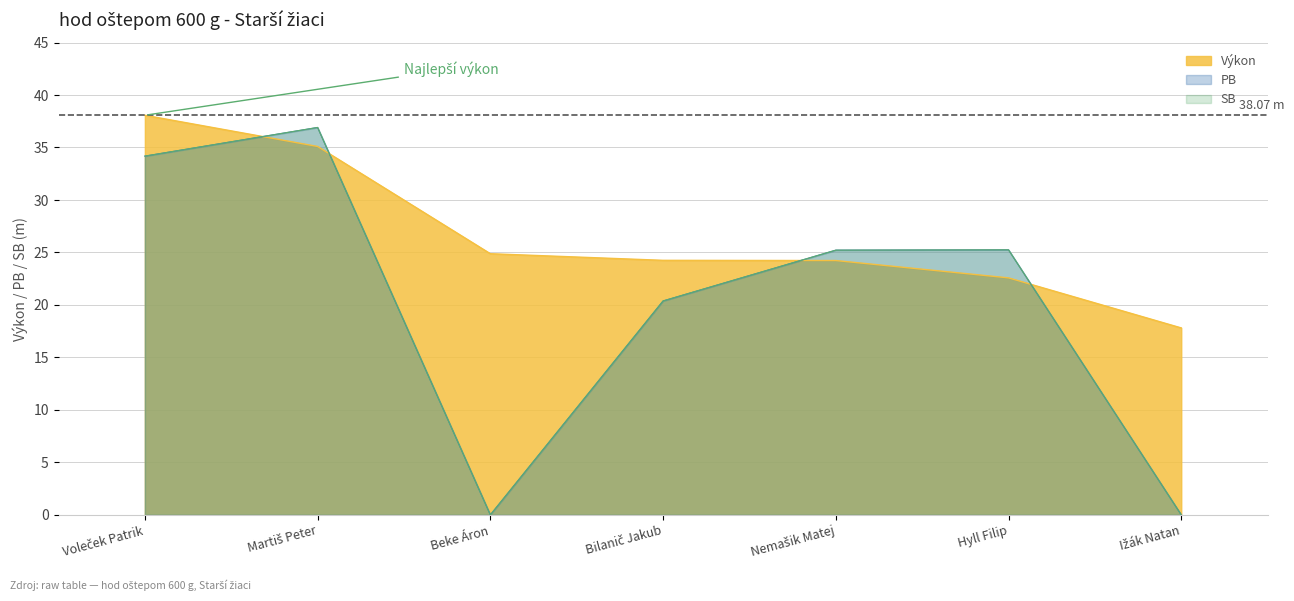

What is the total value across all series at Martiš Peter?

108.9